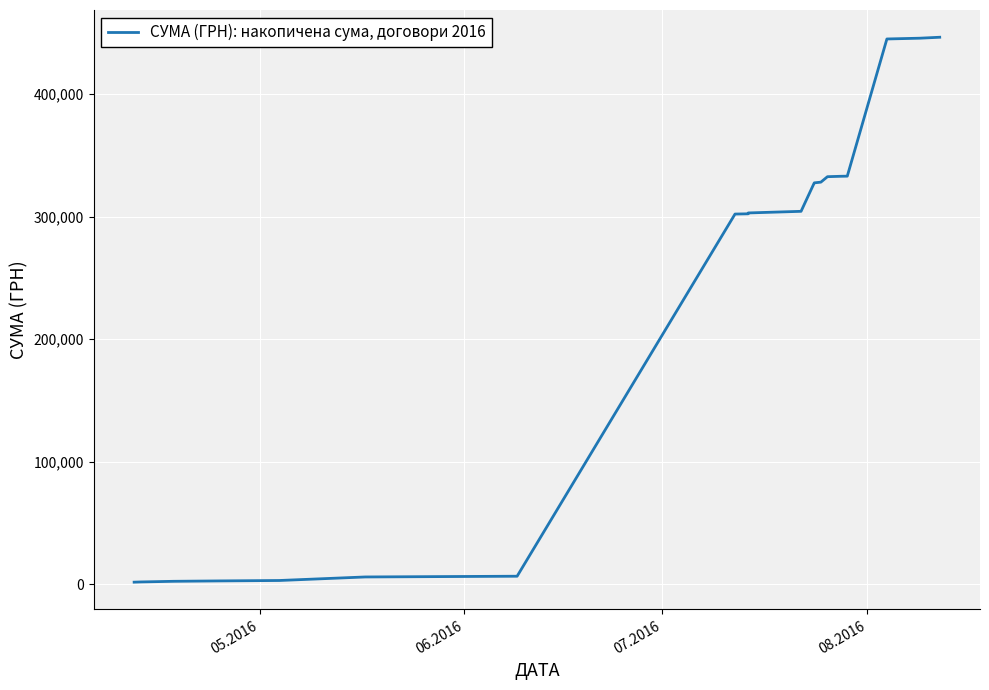

What is the difference between the maximum and minimum values?

444821.2